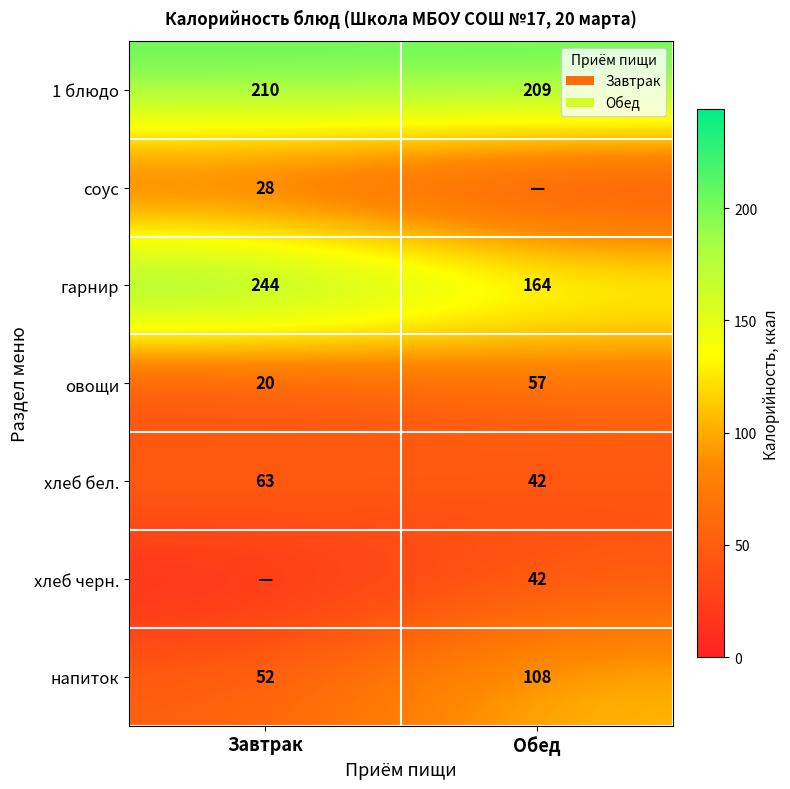

What is the approximate value of 1 блюдо at Обед?

209